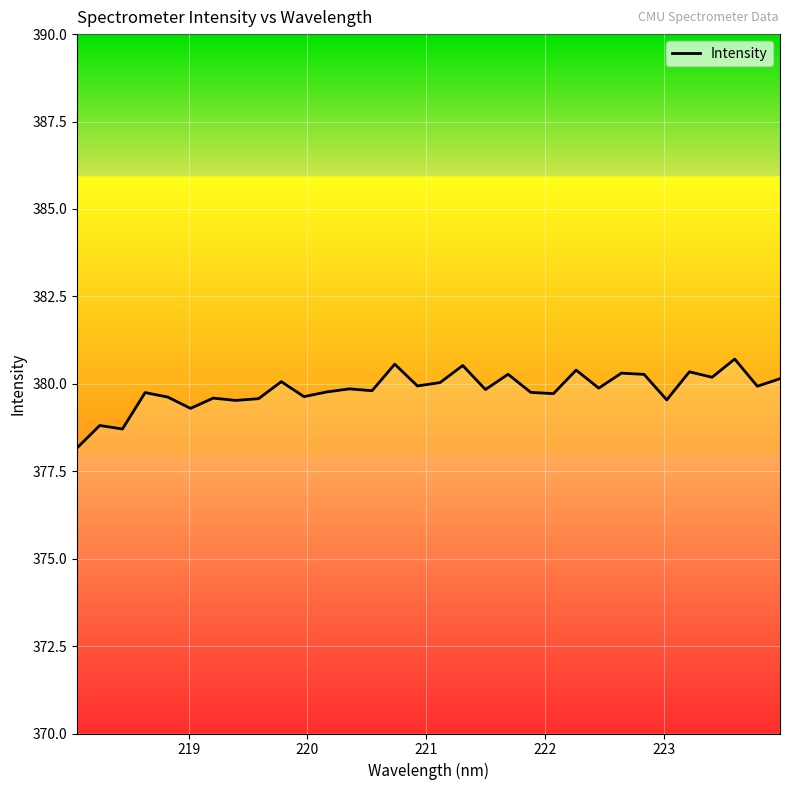

What is the maximum value shown in the chart?

380.7